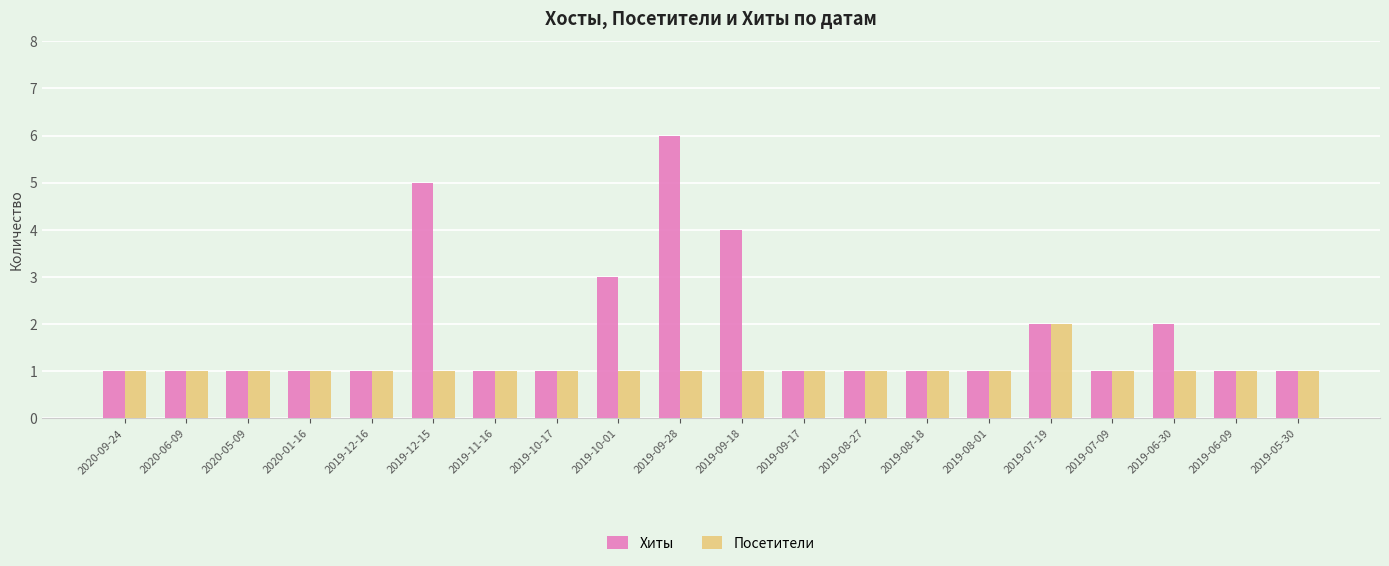

List the series in order of their peak value, highest first.

Хиты, Посетители